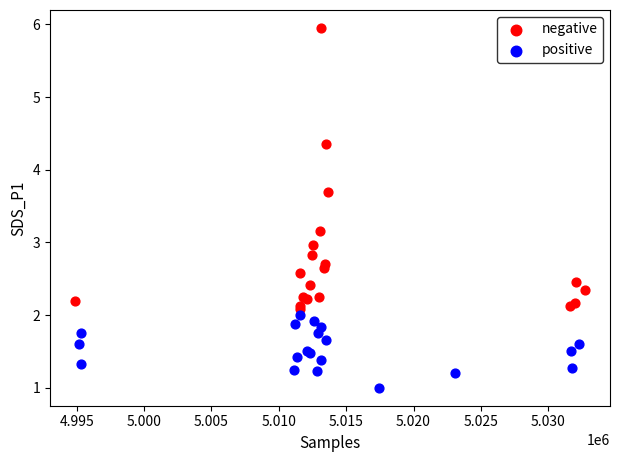

Which series reaches the maximum Y coordinate?

negative